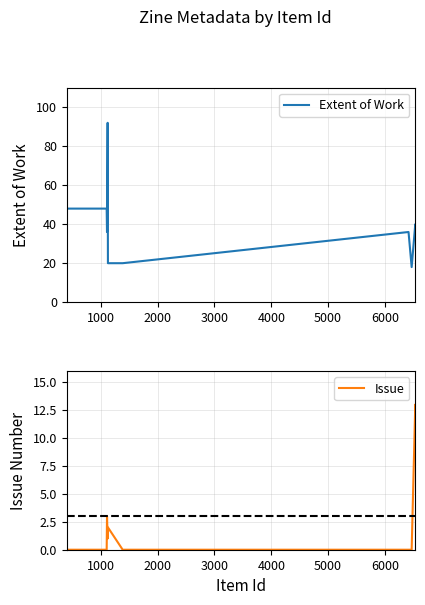

What is the highest value of the Extent of Work series?

92